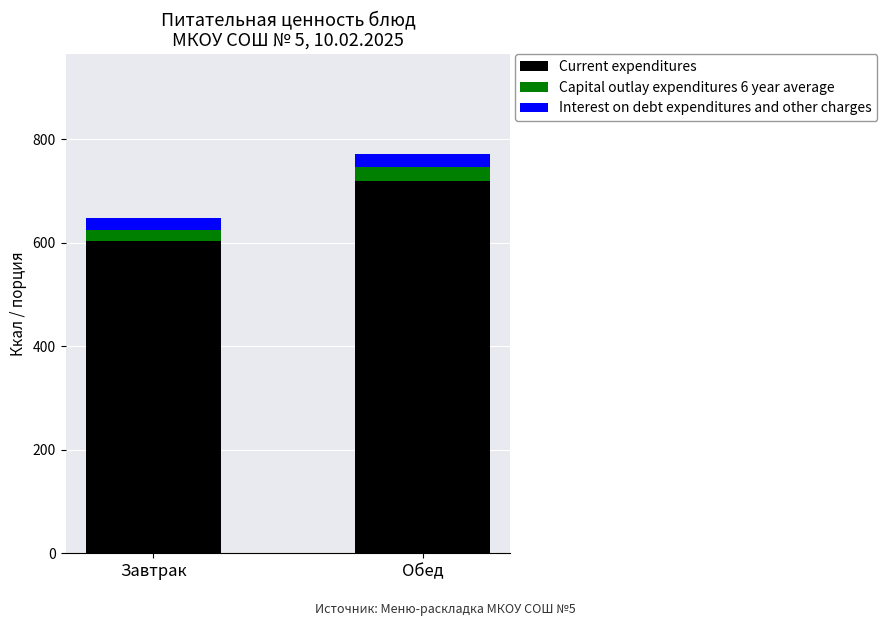

Where is Current expenditures nearest to the value 661?

Завтрак